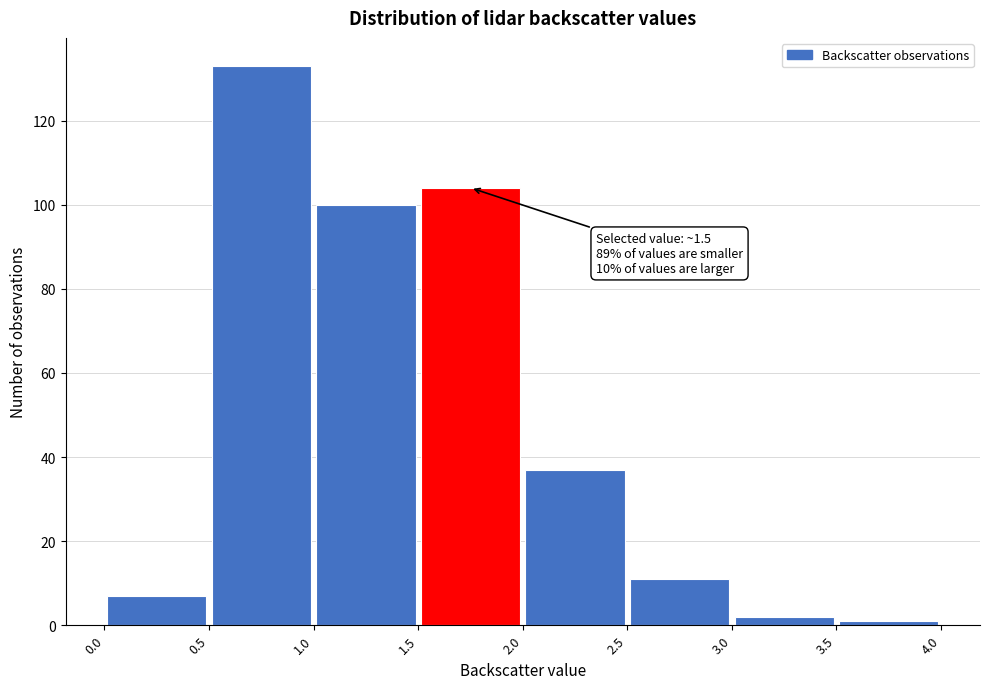

Which range on the x-axis has the tallest bar?

0.5 to 1.0